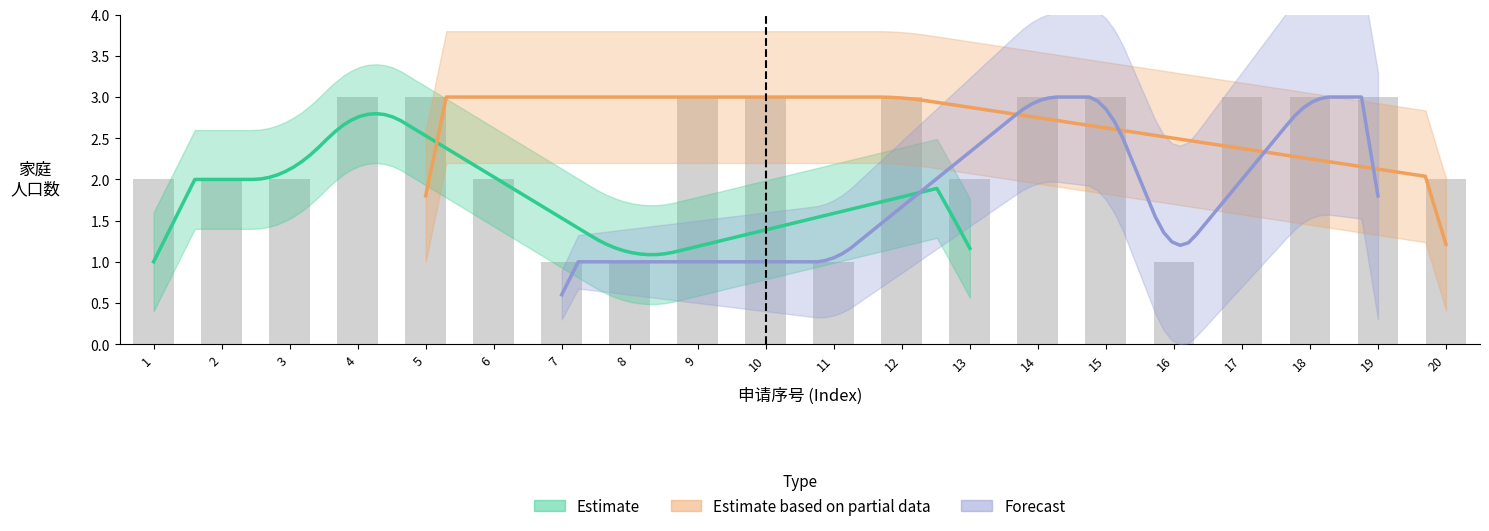

The value at 18 is 5. True or false?

False